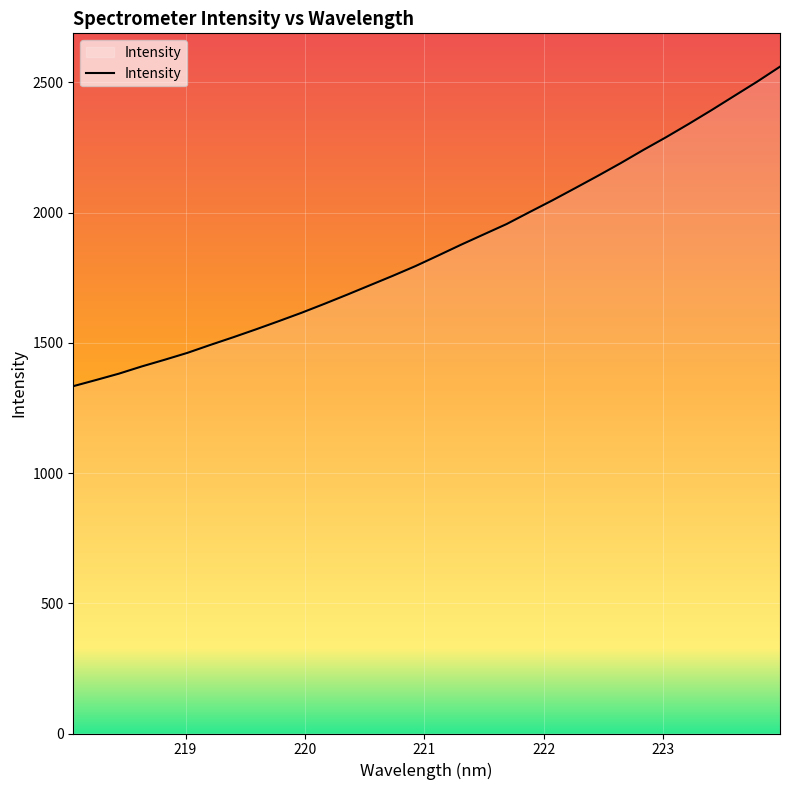

What is the maximum value shown in the chart?

2560.5